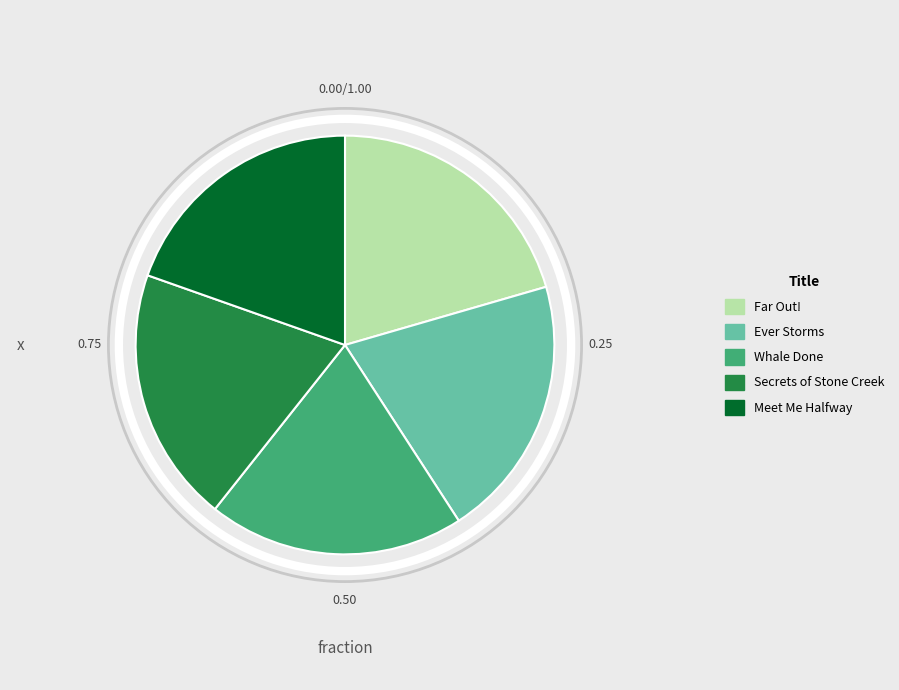

Count the number of slices in the pie.

5